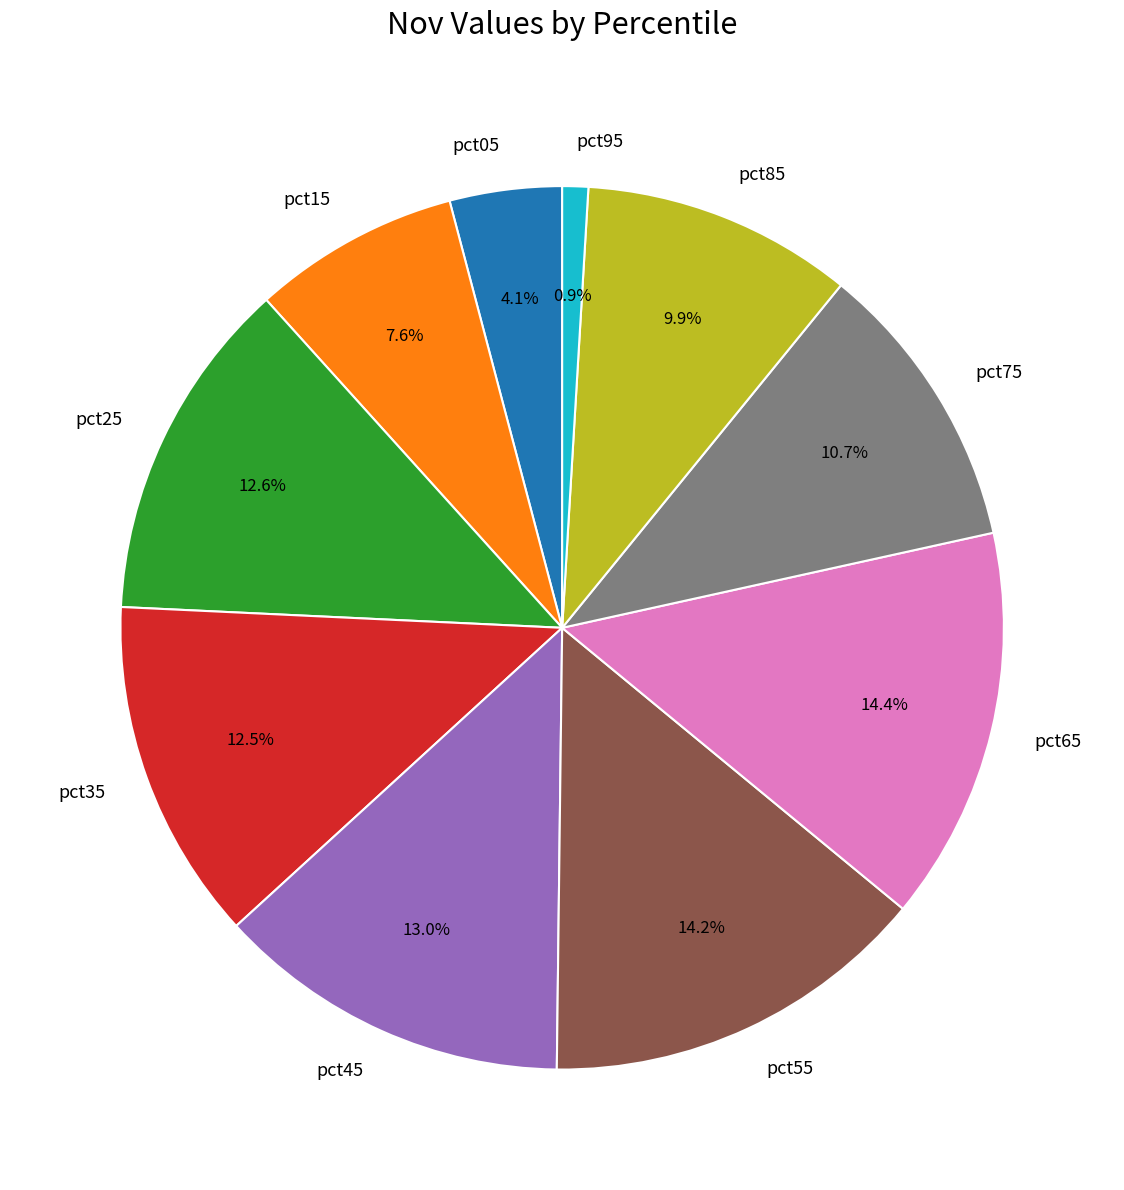

How many segments does this pie chart have?

10